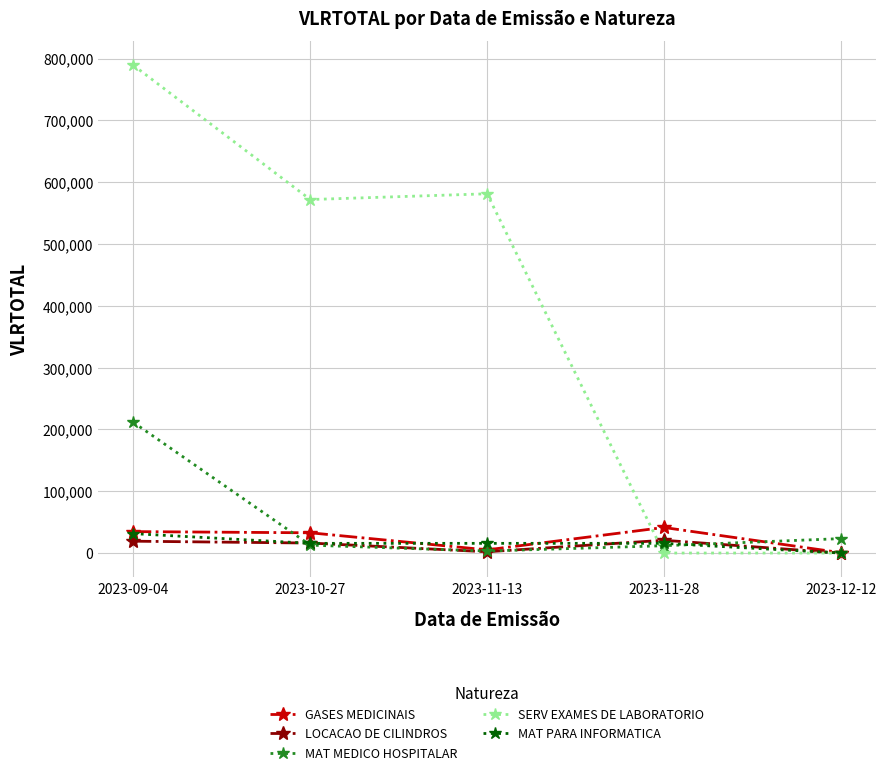

What is the sum of all MAT MEDICO HOSPITALAR values?

262591.0